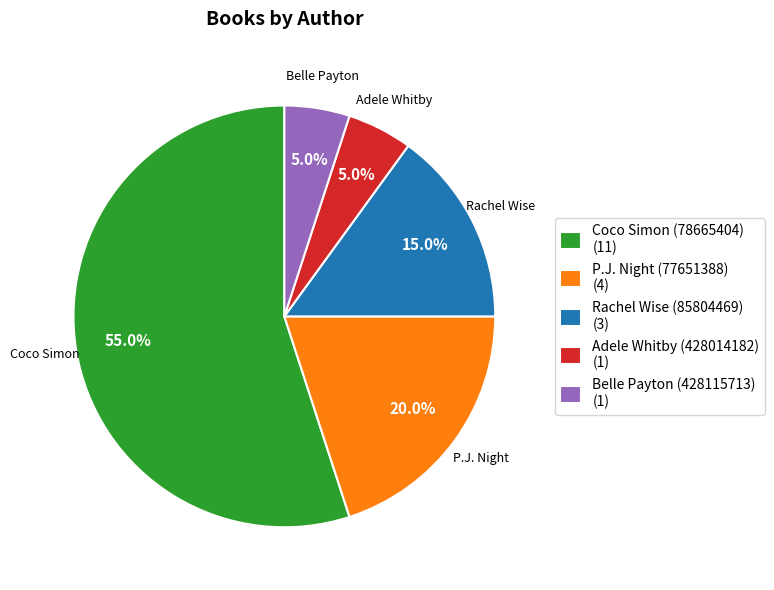

Approximately how many times larger is the value at P.J. Night (77651388) compared to Rachel Wise (85804469)?

1.3